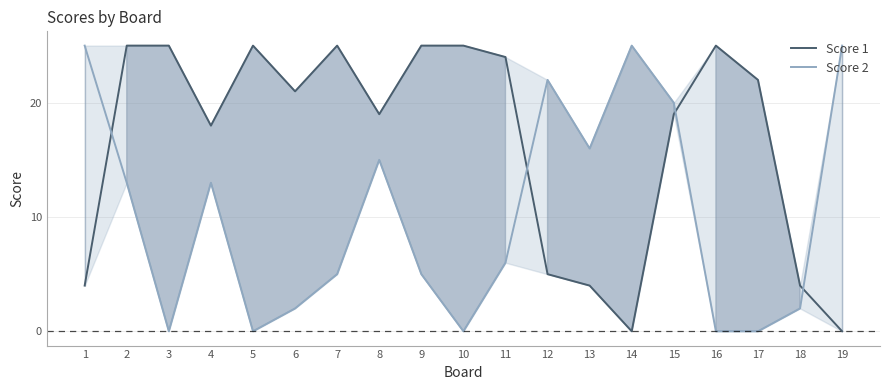

How many data points in Score 2 are above 6?

9